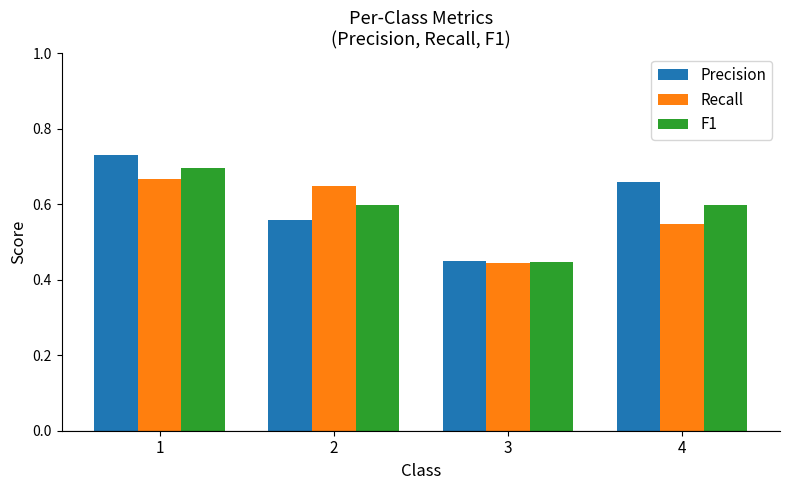

What is the sum of the F1 values at 2 and 1?

1.3